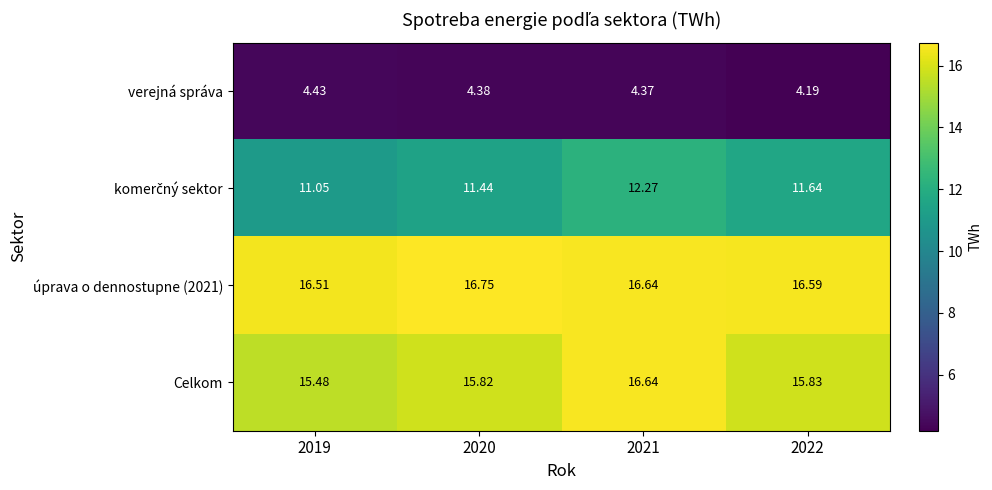

Is the value of úprava o dennostupne (2021) at 2020 greater than the value of Celkom at 2022?

Yes